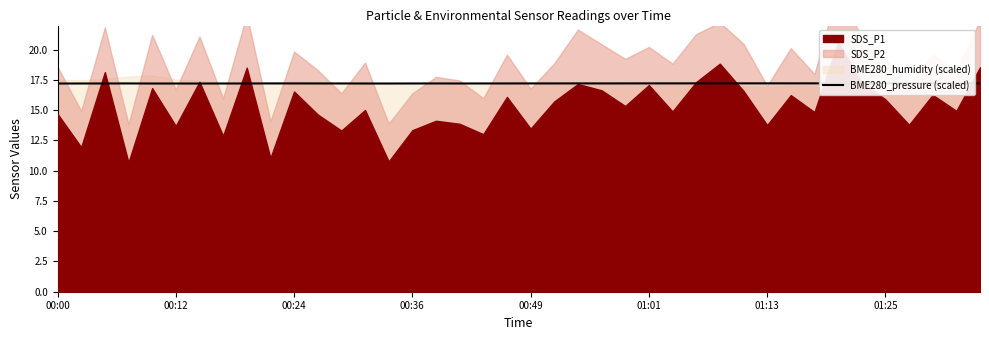

True or false: BME280_pressure (scaled) has a value of 30.4 at 00:49.

False